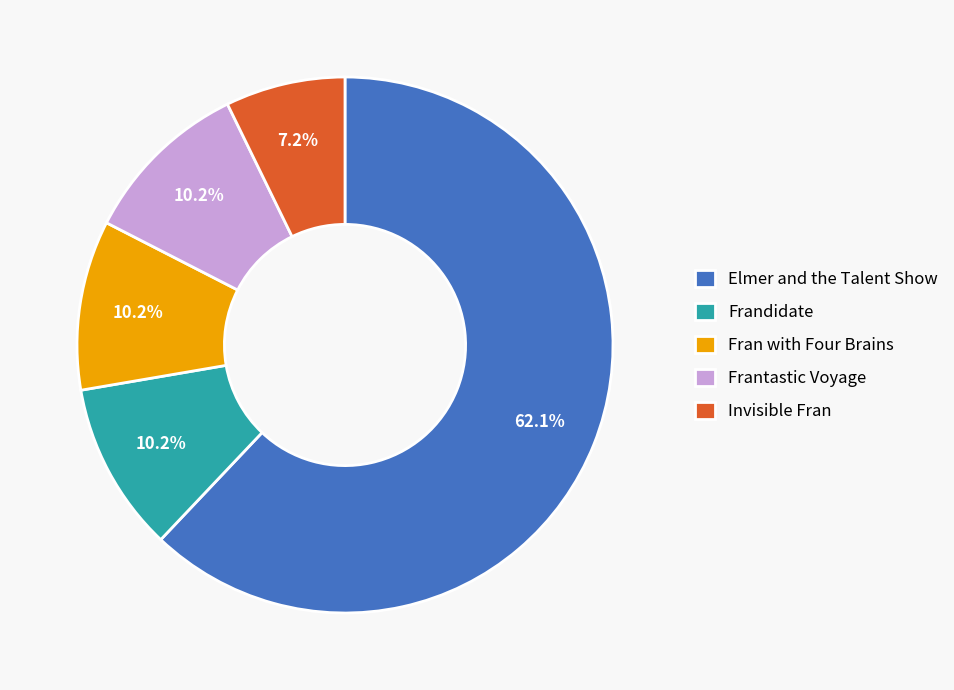

Approximately how many times larger is the value at Fran with Four Brains compared to Frandidate?

1.0